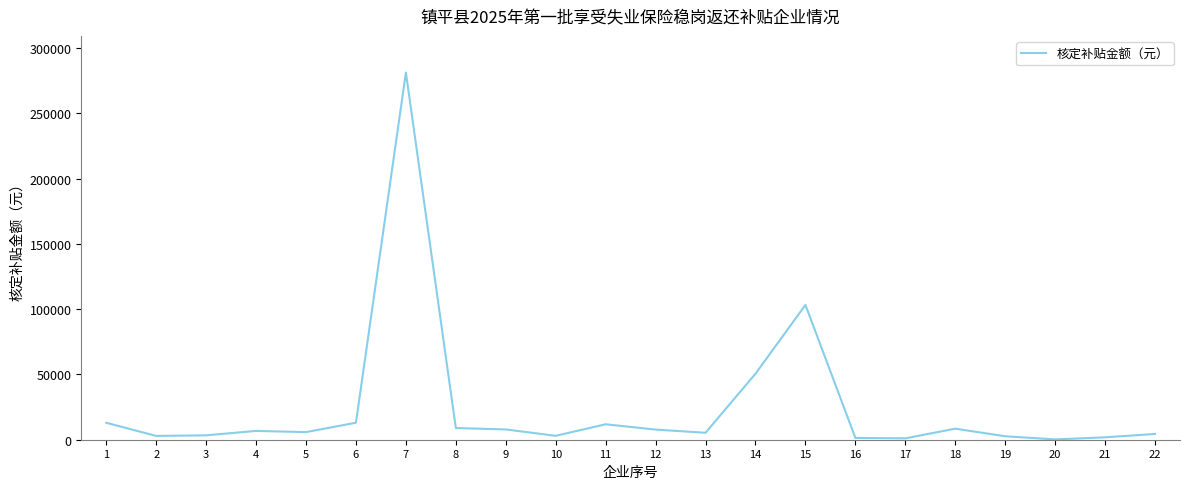

What is the maximum value shown in the chart?

281144.4